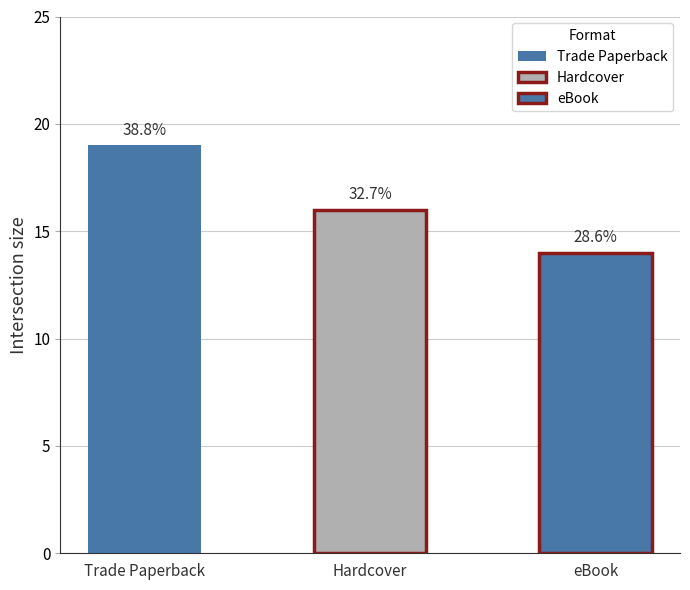

Which category has the highest value across all series?

Trade Paperback